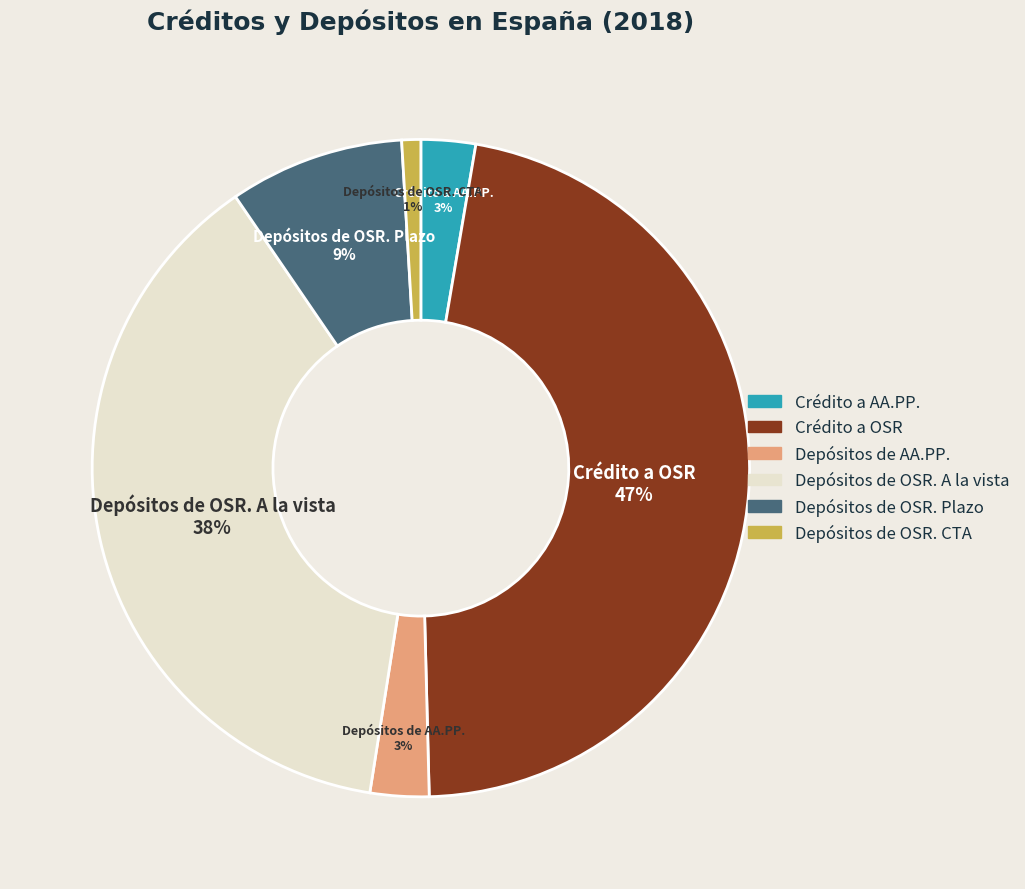

Do Crédito a OSR and Depósitos de OSR. CTA together represent more than half of the pie?

No